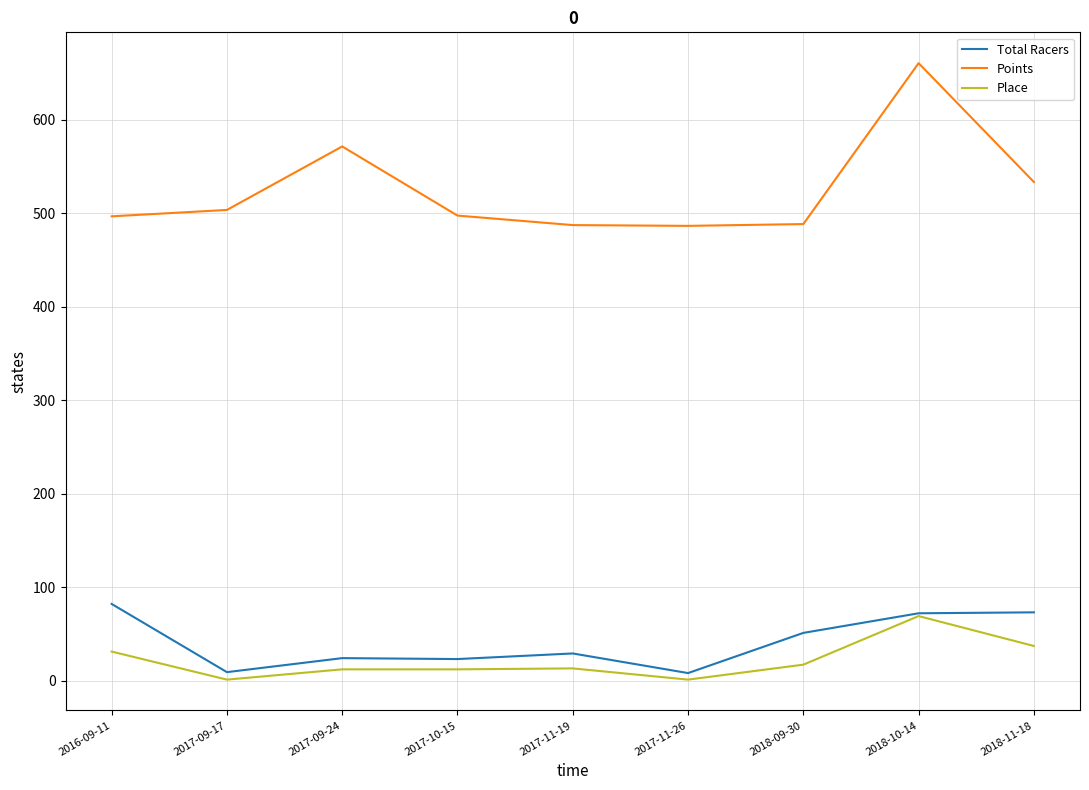

The value of Points at 2018-09-30 is 280.3. True or false?

False